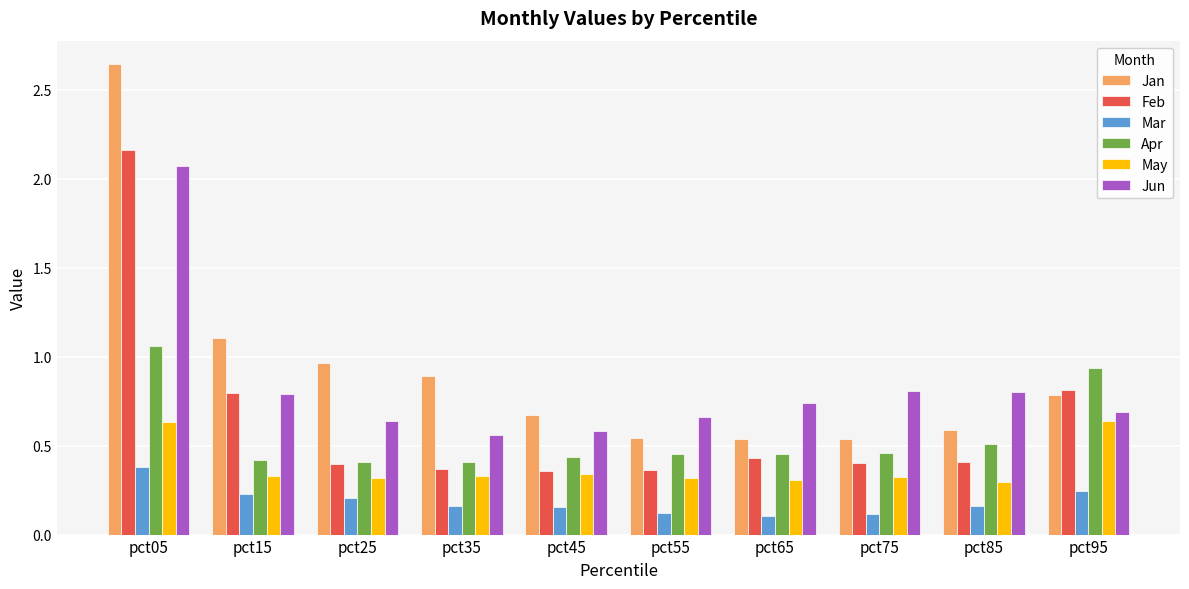

Which series has the widest spread of values?

Jan